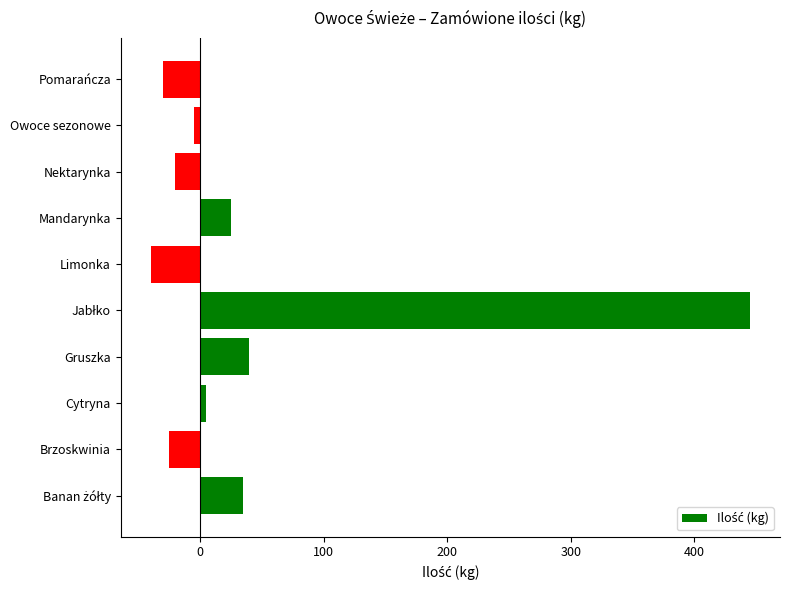

What is the change in value from Gruszka to Pomarańcza?

-70